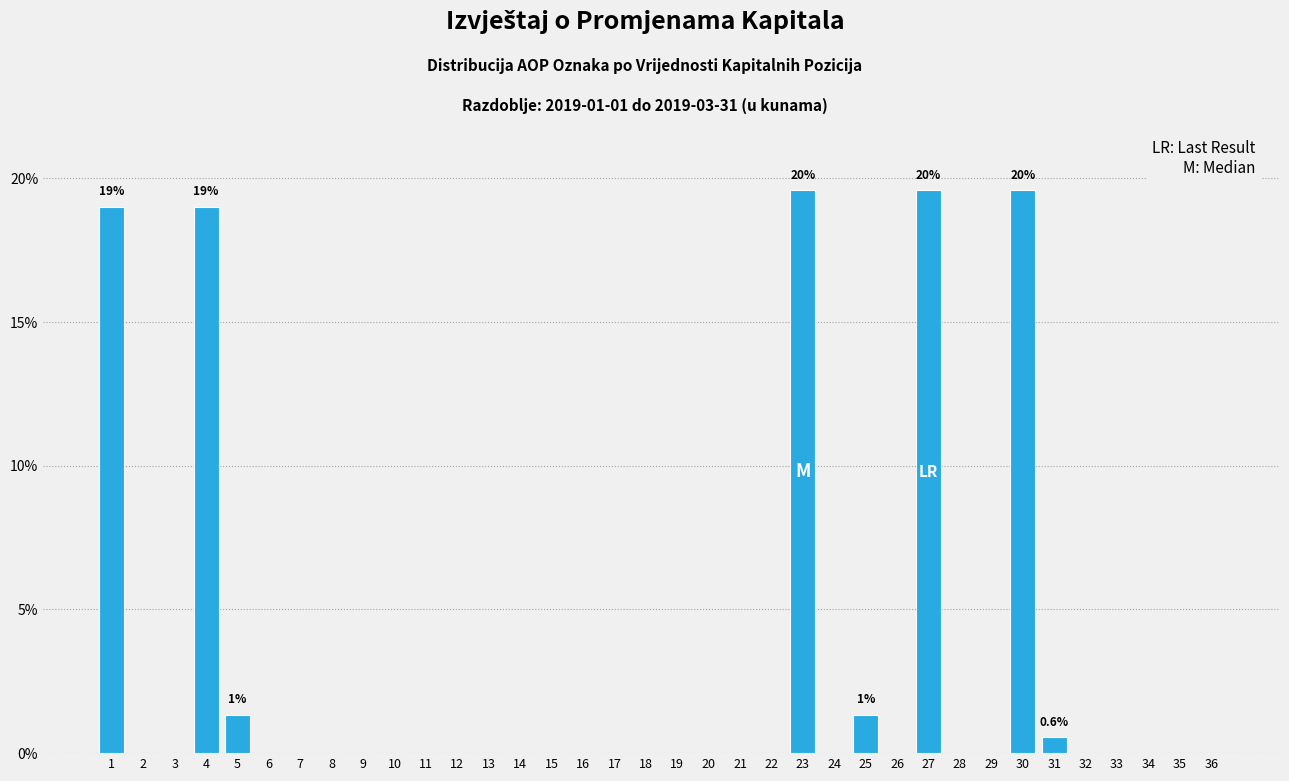

Is it true that the value at 22 is -9.9?

False